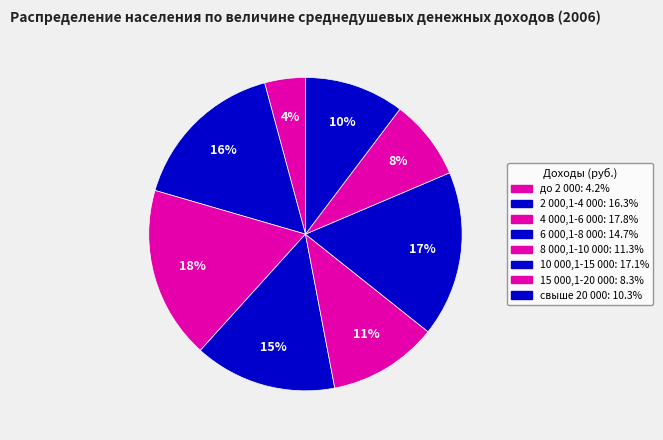

What is the ratio of the value at свыше 20 000 to the value at 8 000,1-10 000?

0.9